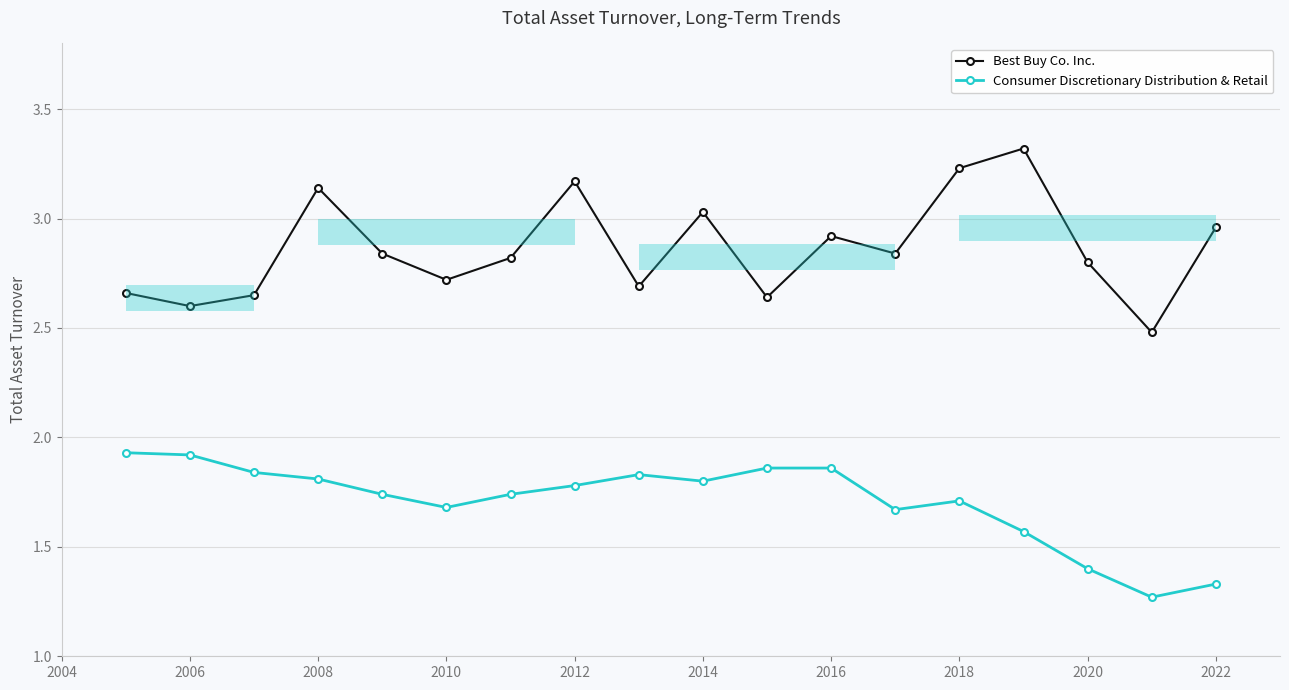

True or false: Consumer Discretionary Distribution & Retail has more than 0 interior local peaks.

True